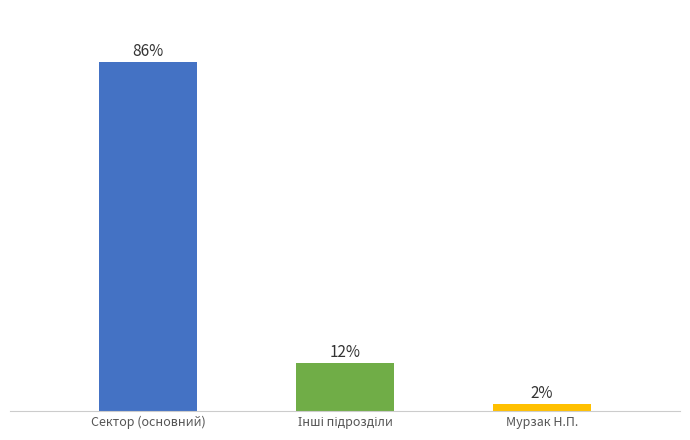

How many bars are there in total?

3